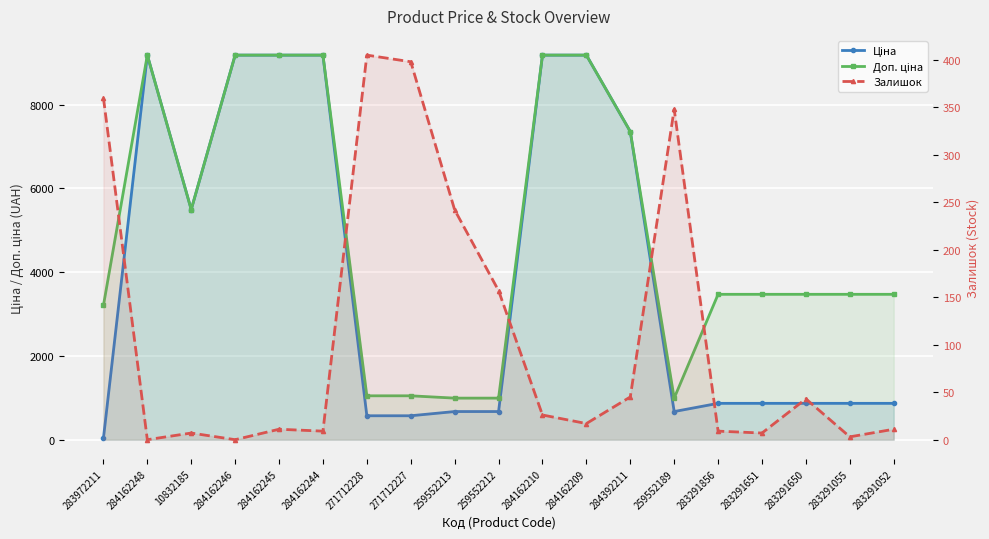

How many interior local valleys does the Доп. ціна series have?

2